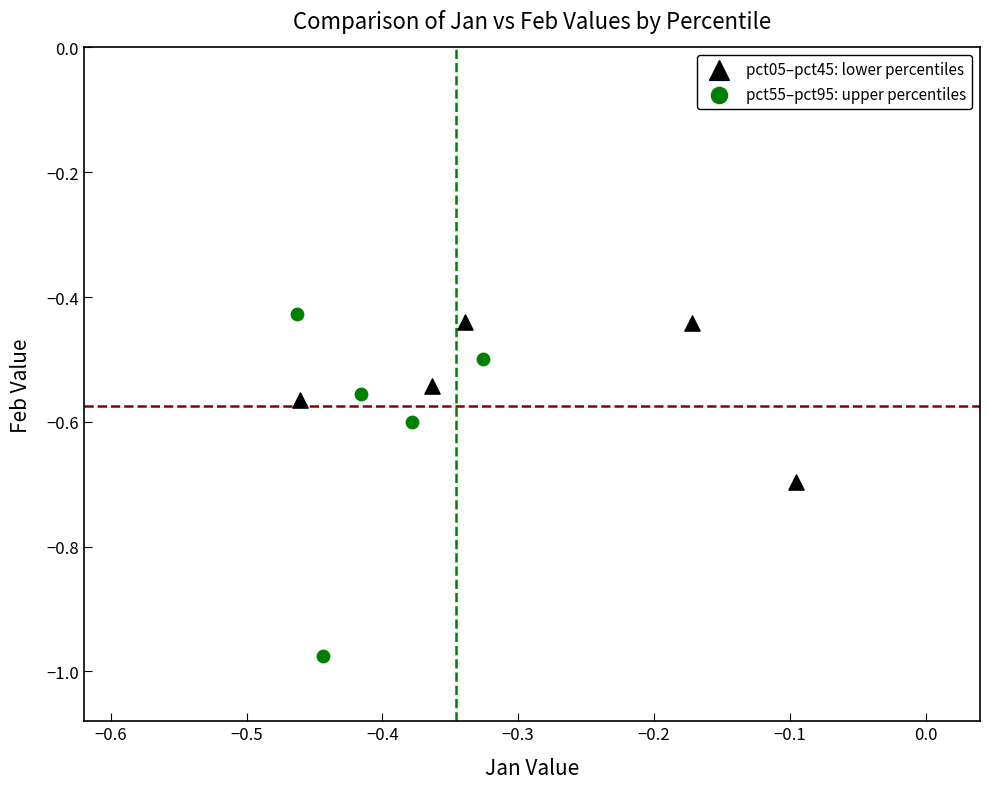

Which series reaches the maximum Y coordinate?

pct55–pct95: upper percentiles